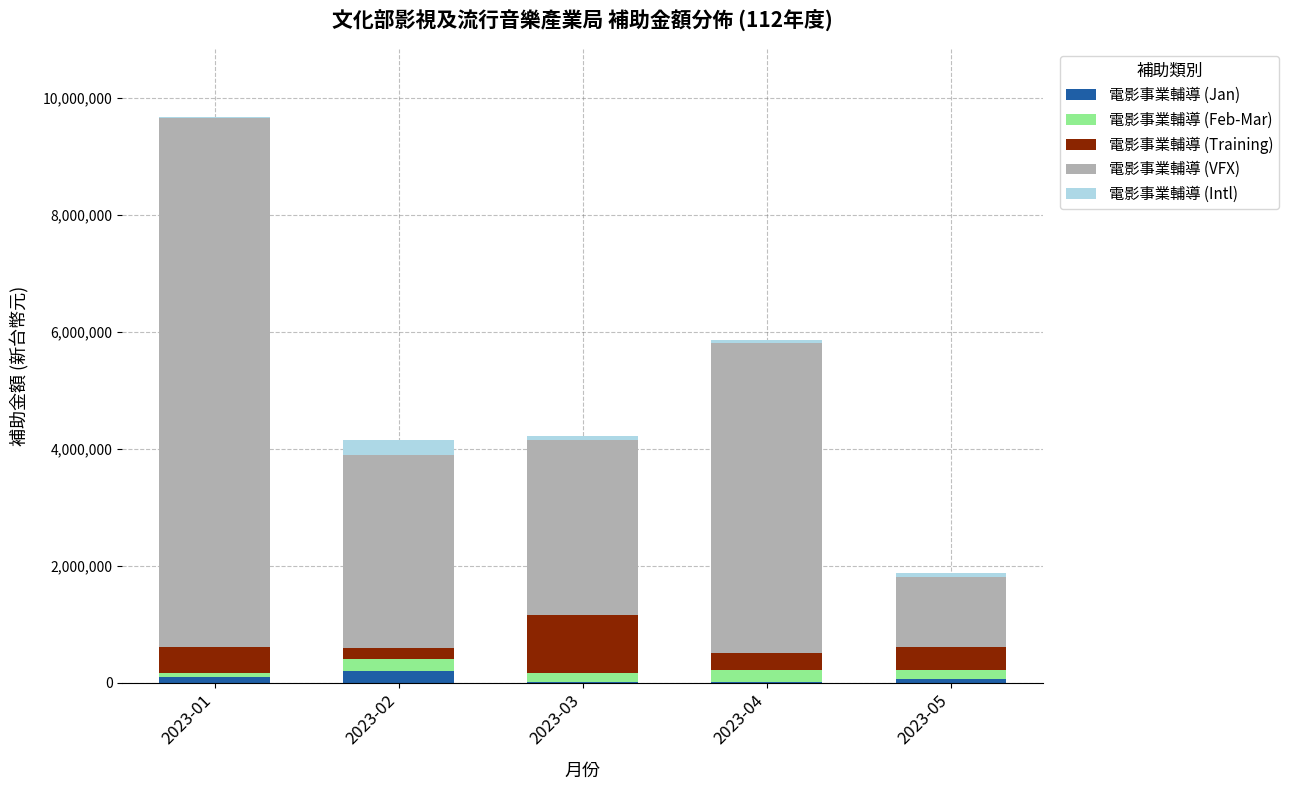

At which category is the sum across all series the highest?

2023-01